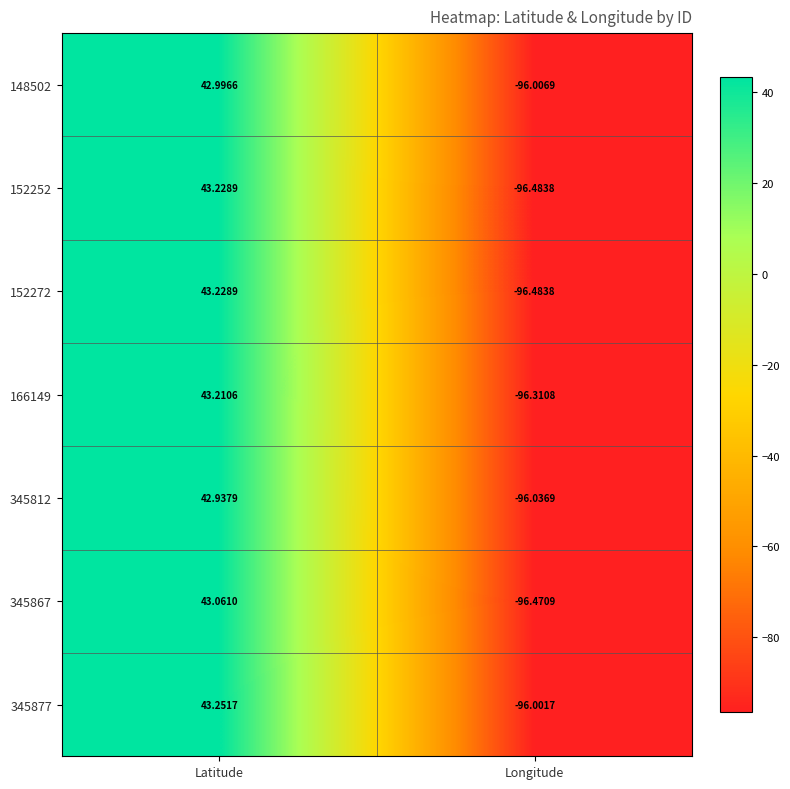

At which label is 166149 closest to -26?

Latitude